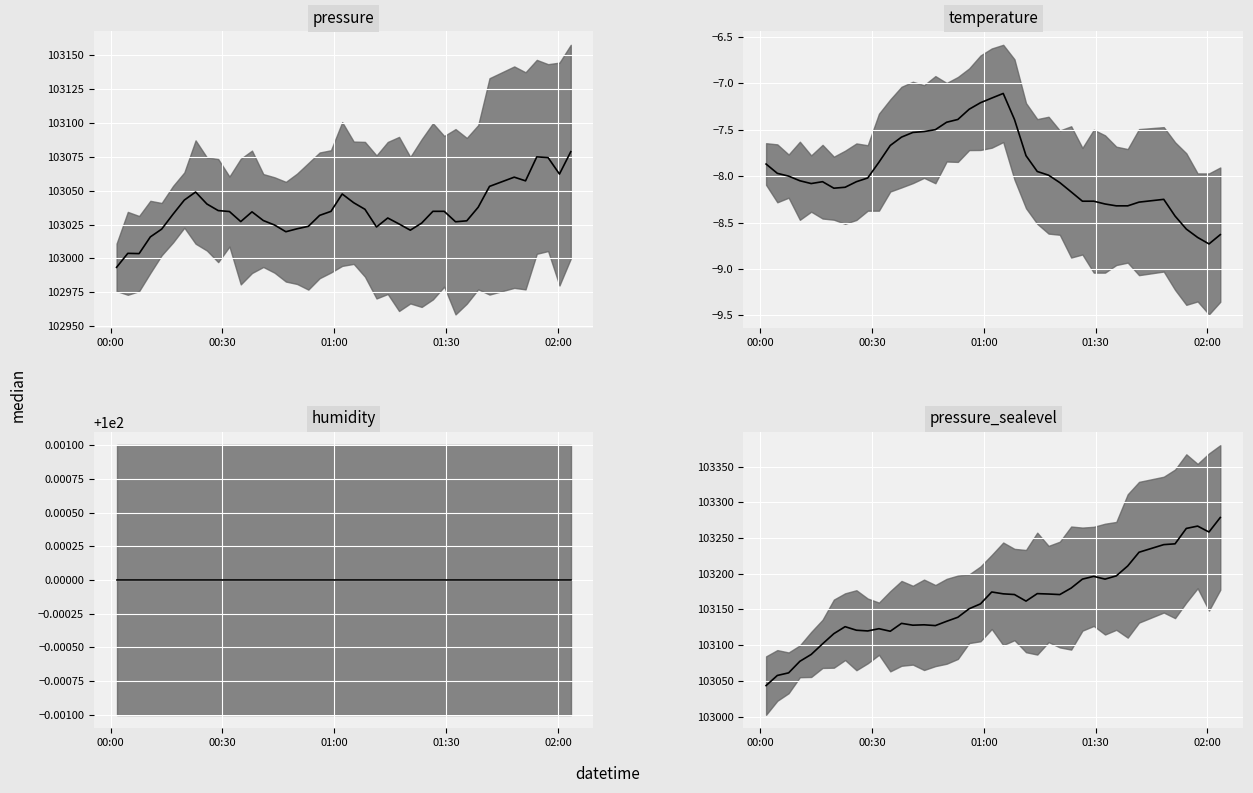

Reading right to left, extract all data points from this chart.

pressure_median: 103078.7	103062.2	103074.3	103074.9	103057.2	103059.9	103053.1	103037.8	103027.8	103027.1	103034.8	103034.8	103026.1	103020.8	103025.4	103029.8	103023.2	103036.2	103041.1	103047.5	103034.7	103031.8	103023.7	103021.9	103019.7	103024.7	103028.0	103034.4	103027.2	103034.6	103035.3	103040.2	103049.0	103043.1	103032.6	103021.6	103015.9	103003.6	103003.8	102993.5
temperature_median: -8.6	-8.7	-8.7	-8.6	-8.4	-8.2	-8.3	-8.3	-8.3	-8.3	-8.3	-8.3	-8.2	-8.1	-8.0	-8.0	-7.8	-7.4	-7.1	-7.2	-7.2	-7.3	-7.4	-7.4	-7.5	-7.5	-7.5	-7.6	-7.7	-7.8	-8.0	-8.1	-8.1	-8.1	-8.1	-8.1	-8.1	-8.0	-8.0	-7.9
humidity_median: 100.0	100.0	100.0	100.0	100.0	100.0	100.0	100.0	100.0	100.0	100.0	100.0	100.0	100.0	100.0	100.0	100.0	100.0	100.0	100.0	100.0	100.0	100.0	100.0	100.0	100.0	100.0	100.0	100.0	100.0	100.0	100.0	100.0	100.0	100.0	100.0	100.0	100.0	100.0	100.0
pressure_sealevel_median: 103278.7	103258.4	103266.6	103263.4	103241.8	103240.7	103230.1	103210.9	103197.0	103192.4	103196.3	103192.4	103179.9	103170.8	103171.6	103172.1	103161.7	103170.9	103171.9	103174.5	103157.8	103151.0	103139.1	103133.4	103127.4	103128.5	103128.0	103130.5	103119.5	103123.1	103119.9	103120.9	103125.9	103116.1	103101.9	103087.0	103077.4	103061.3	103057.6	103043.5